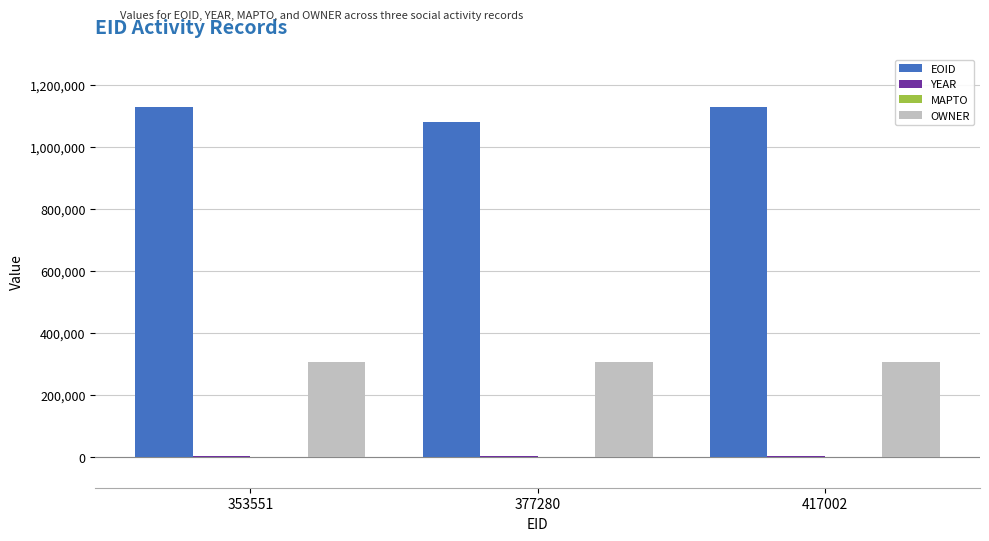

What is the greatest value displayed?

1129430